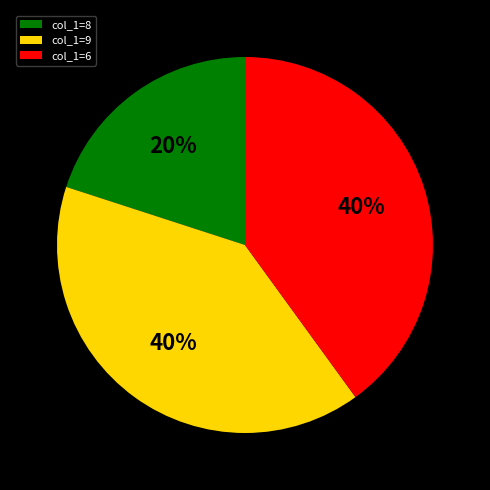

Which has a higher value, col_1=8 or col_1=9?

col_1=9